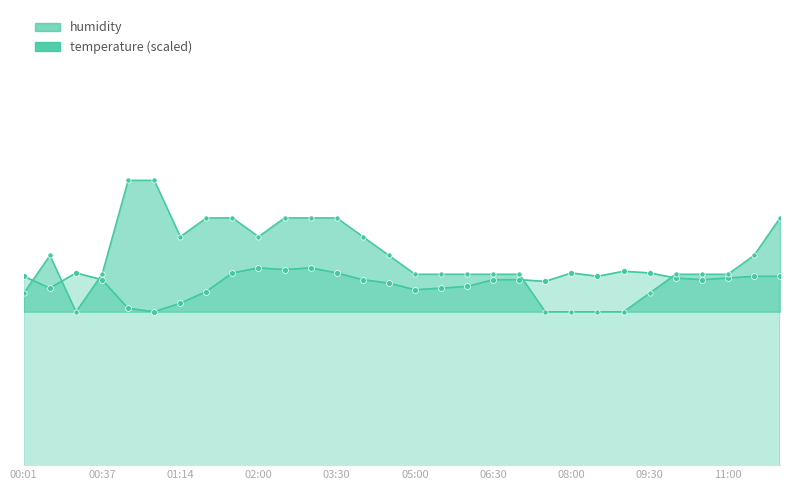

Which series contains the highest Y value?

temperature